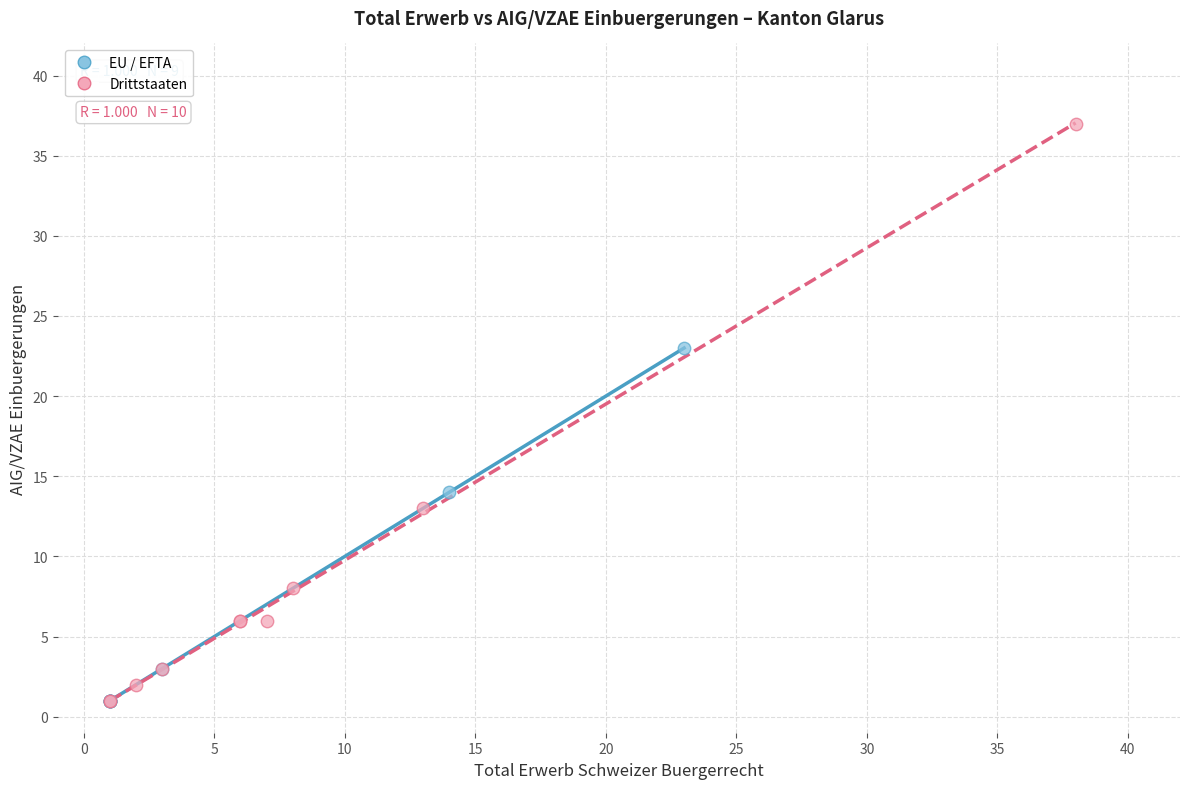

Which series has the largest Y range (max minus min)?

Drittstaaten